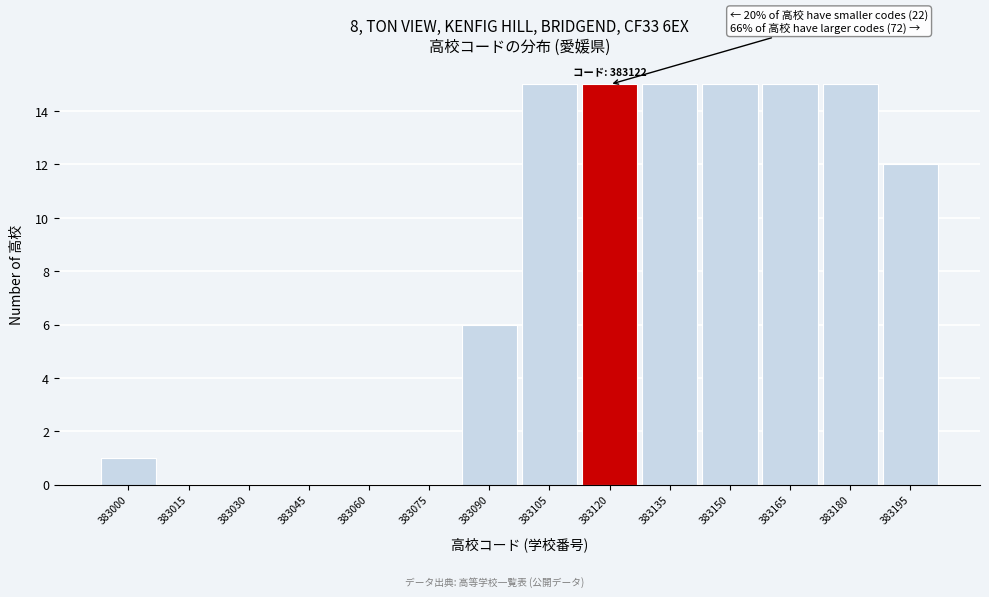

Reading left to right, list all the values displayed in this chart.

383000=1	383015=0	383030=0	383045=0	383060=0	383075=0	383090=6	383105=15	383120=15	383135=15	383150=15	383165=15	383180=15	383195=12